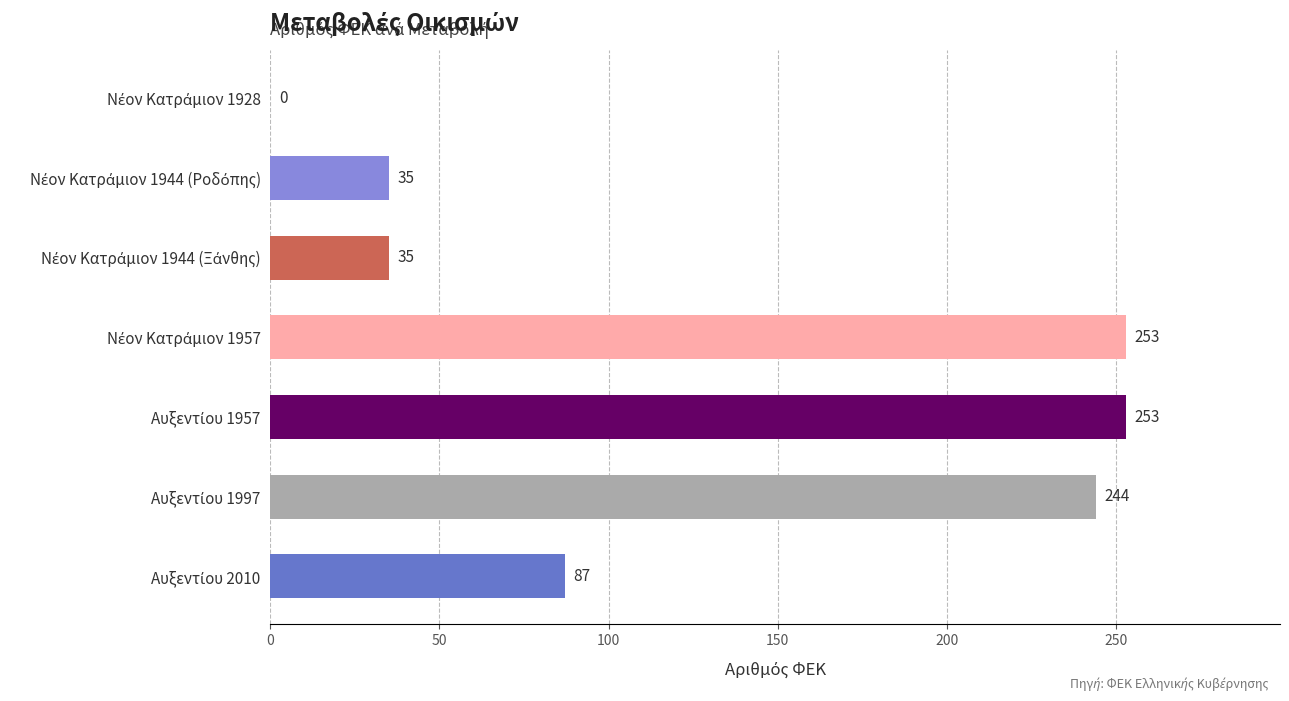

What is the maximum value shown in the chart?

253